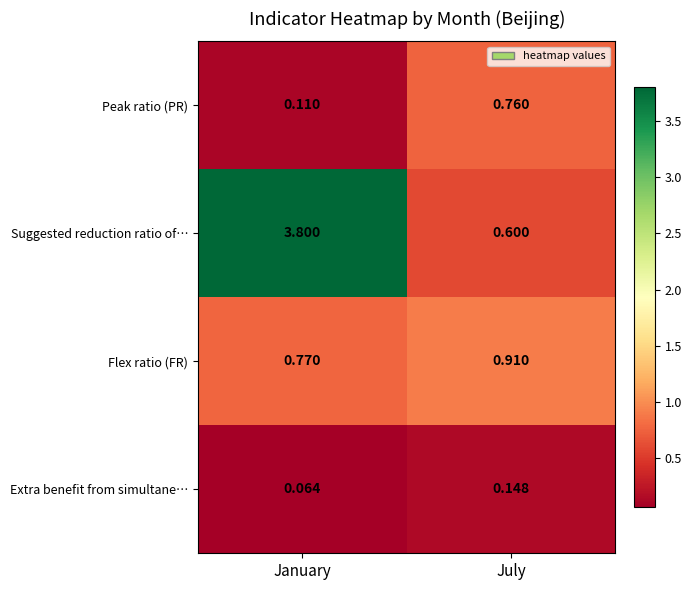

Which series changed the most between January and July?

Suggested reduction ratio of…